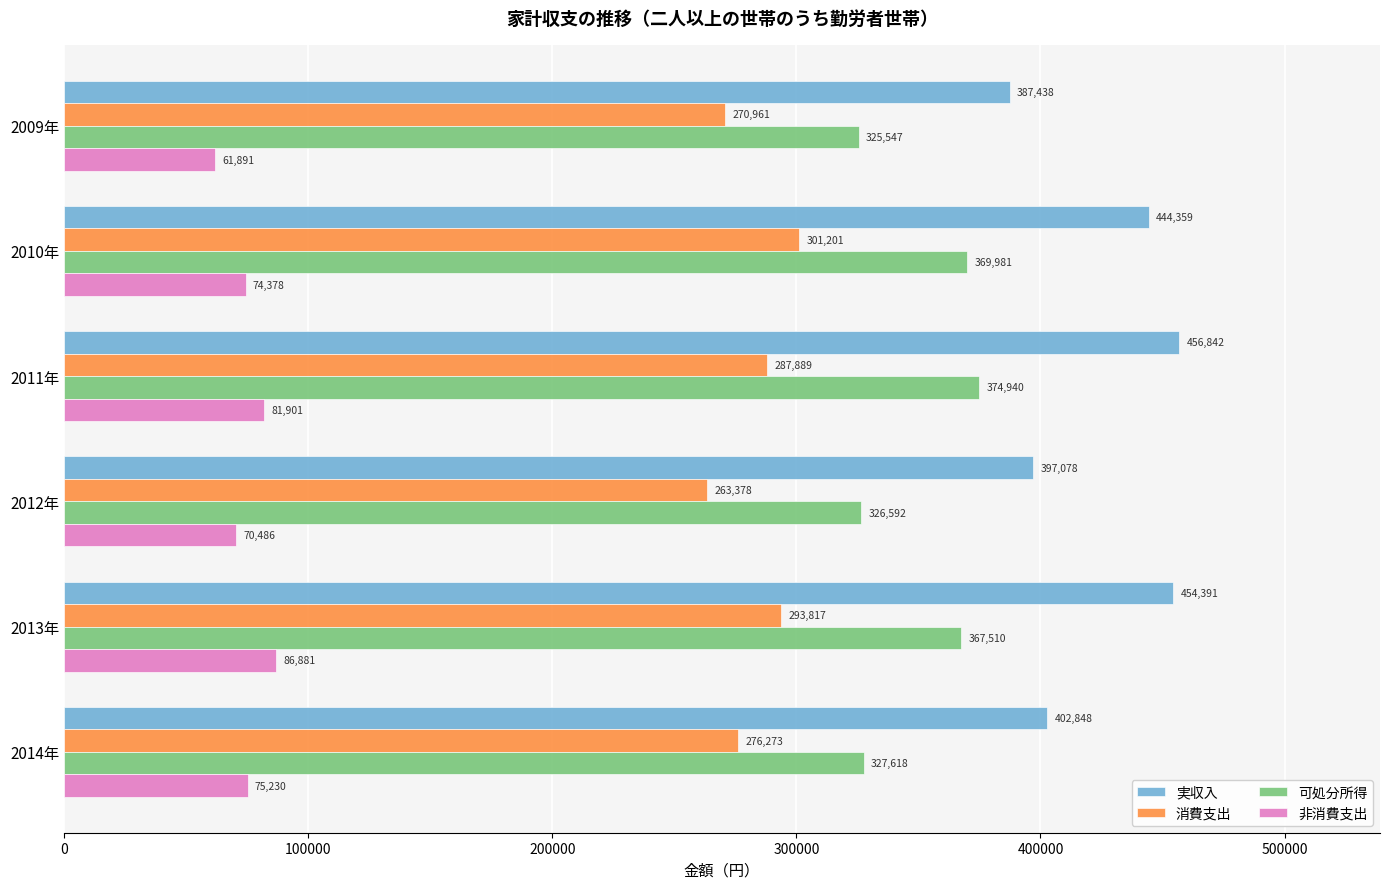

What is the sum of the 実収入 values at 2011年 and 2012年?

853920